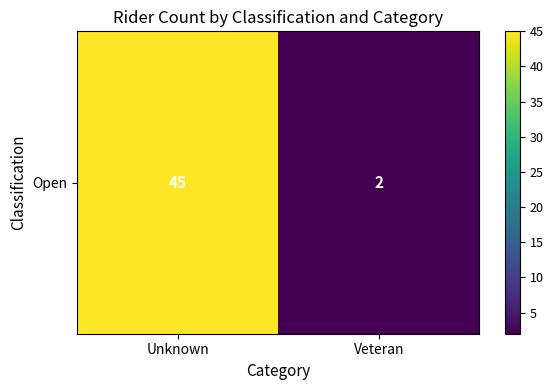

List the labels in order of value, largest first.

Unknown, Veteran